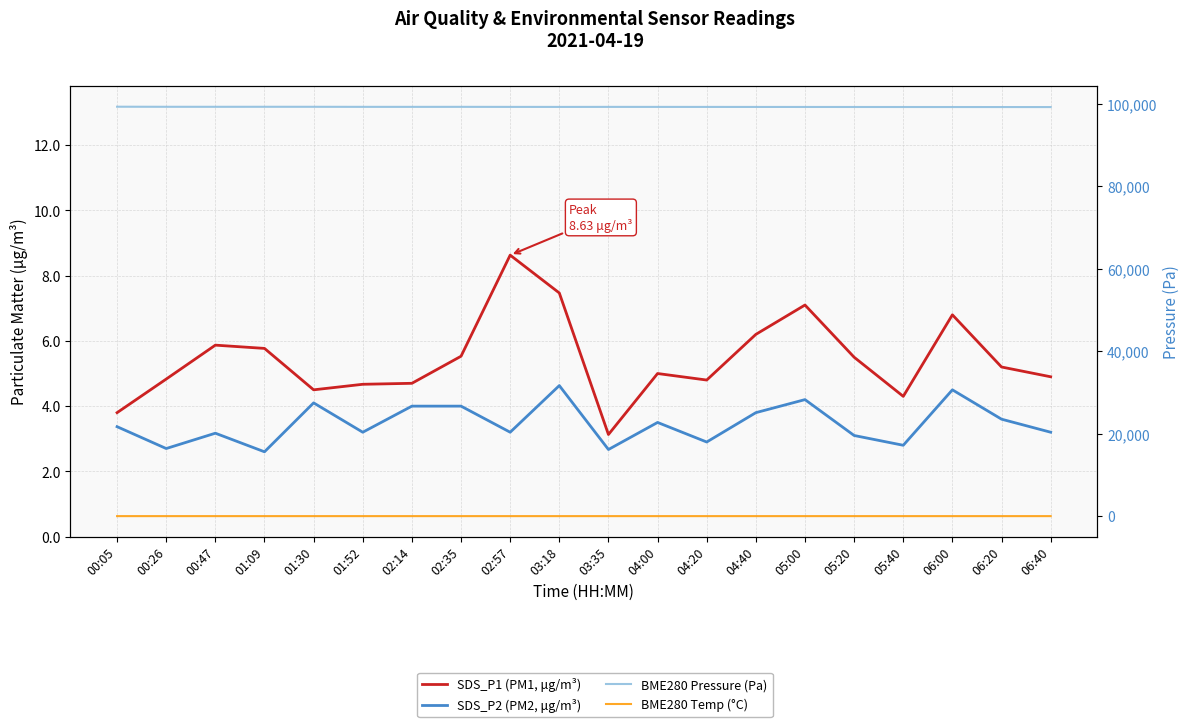

The value of SDS_P1 (PM1, μg/m³) at 02:35 is 9.4. True or false?

False